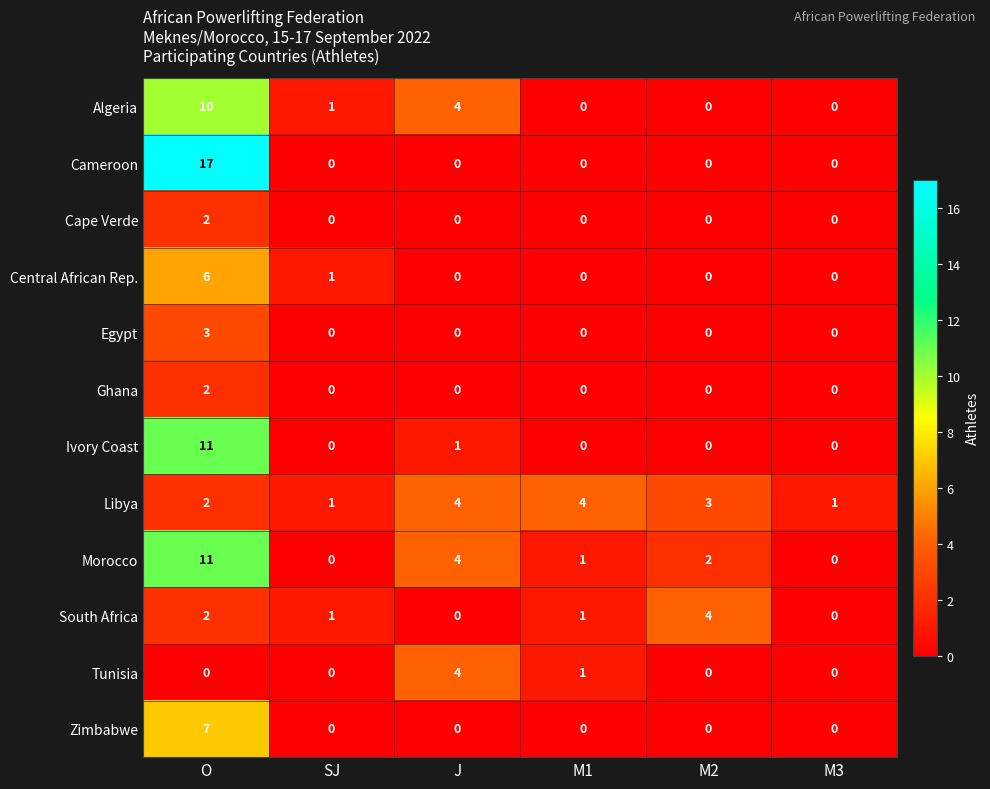

At how many categories does at least one series exceed 2?

4